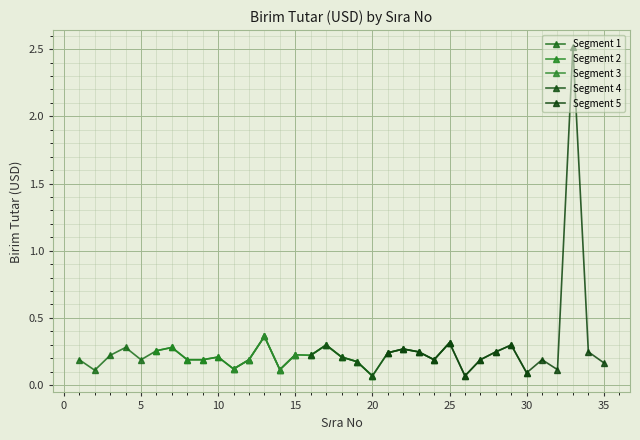

True or false: Segment 1 has more than 1 interior local peaks.

True